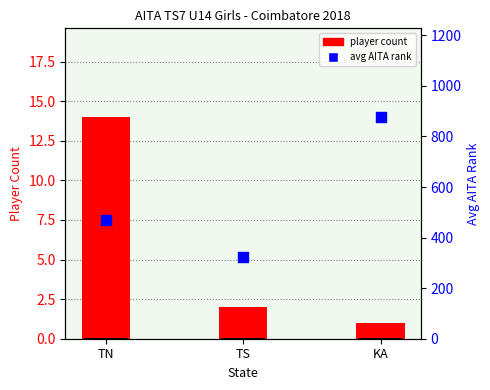

At which category is the sum across all series the highest?

KA